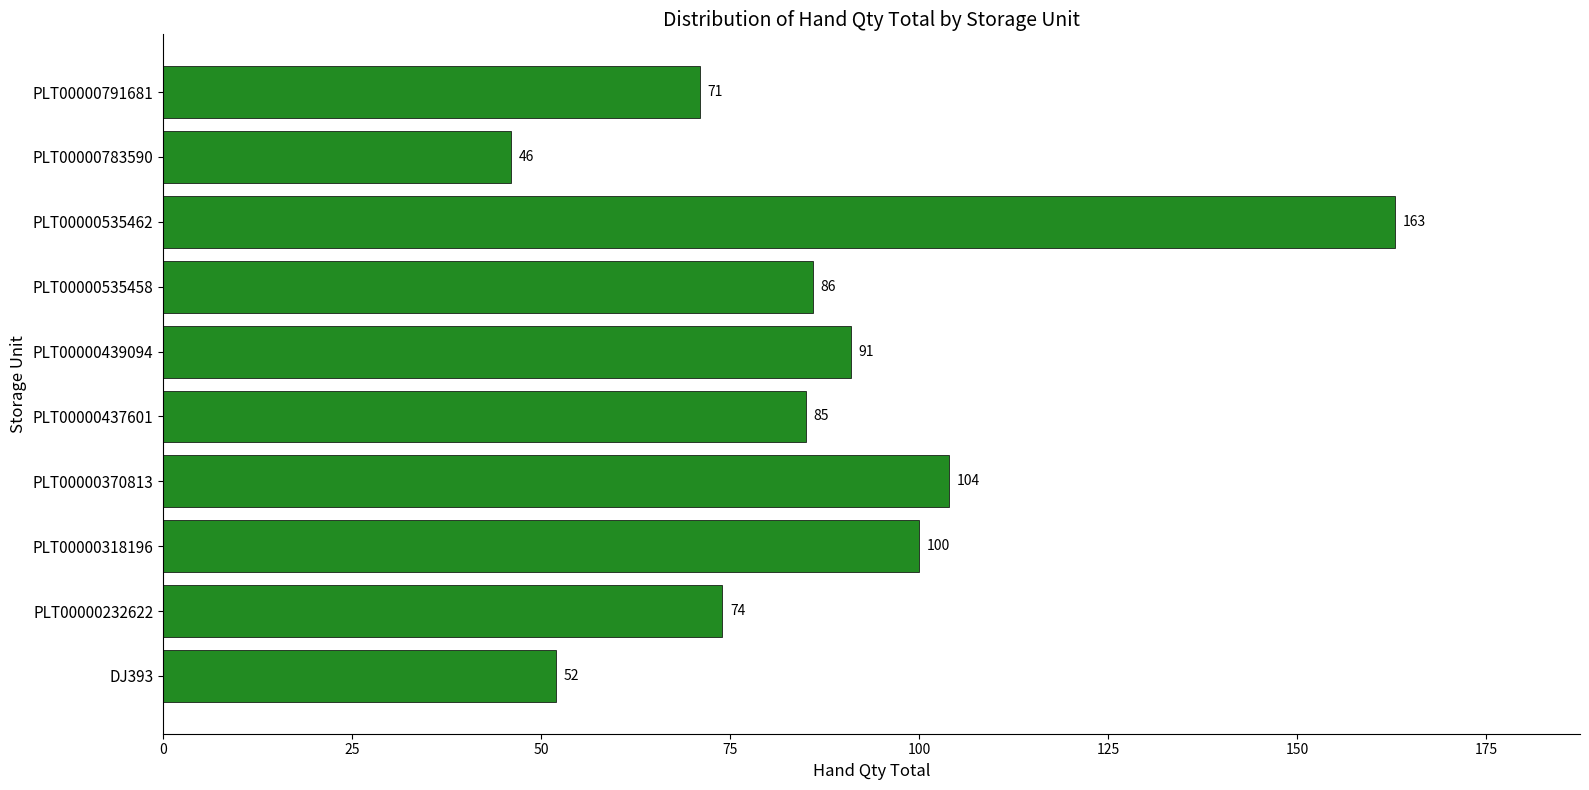

At which category does the chart reach its minimum across all series?

PLT00000783590